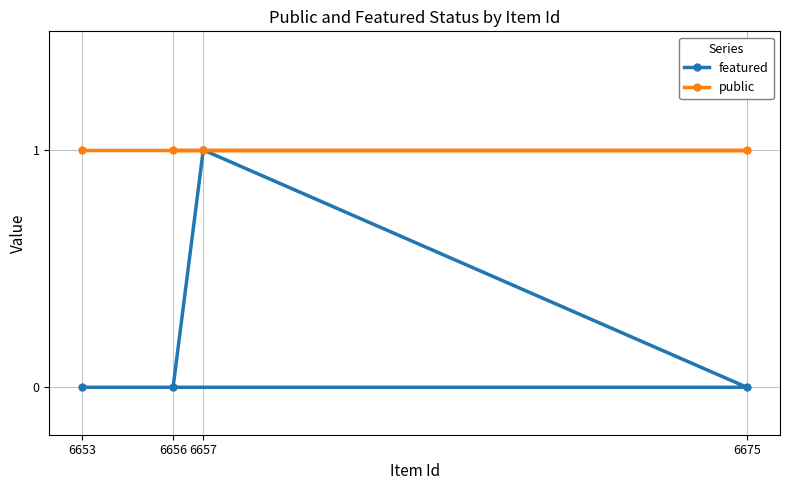

Does the chart display data point markers on the line(s)?

Yes